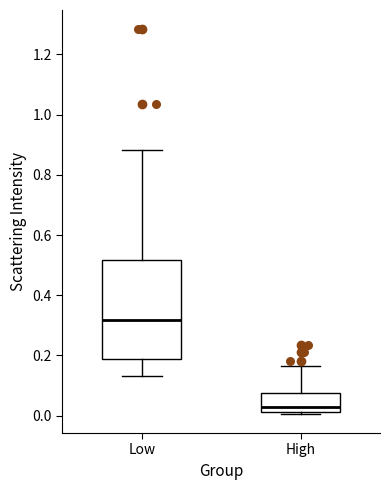

Comparing the boxes themselves (not the whiskers), which one is the tallest?

Low